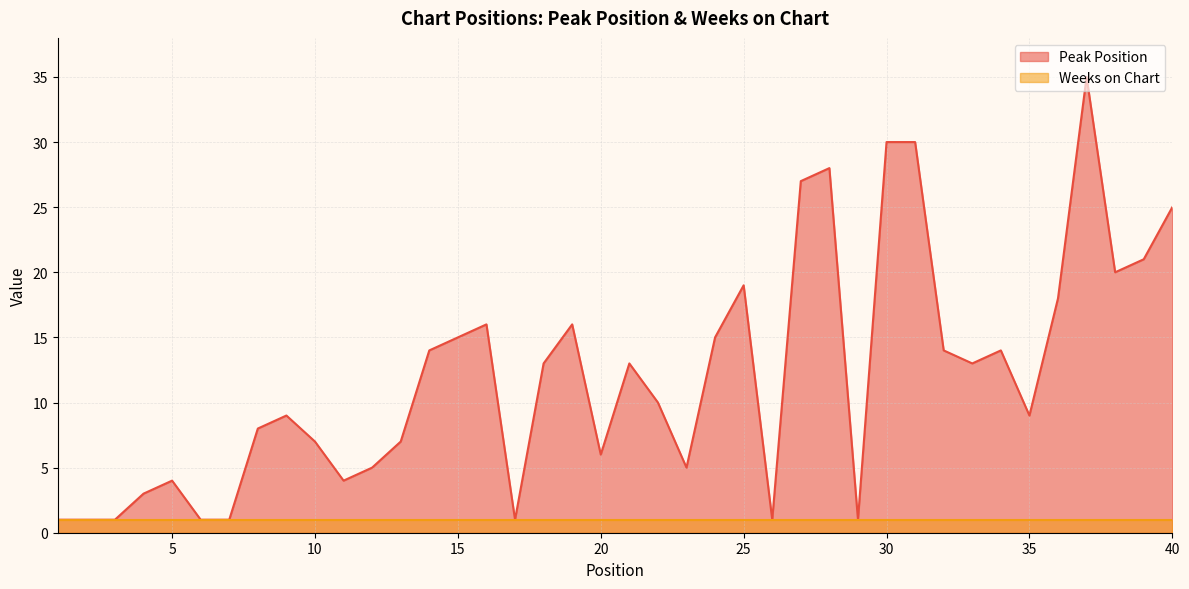

Rank the categories by value from lowest to highest.

1, 2, 3, 6, 7, 17, 26, 29, 4, 5, 11, 12, 23, 20, 10, 13, 8, 9, 35, 22, 18, 21, 33, 14, 32, 34, 15, 24, 16, 19, 36, 25, 38, 39, 40, 27, 28, 30, 31, 37